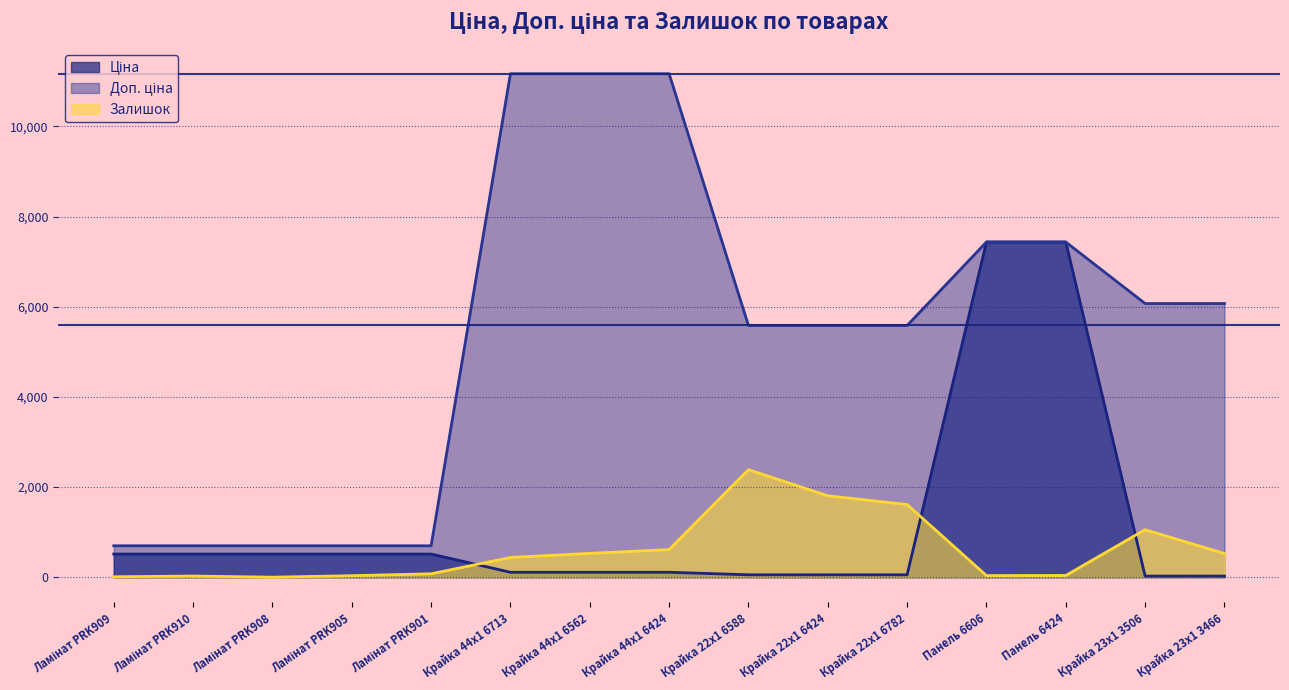

At which category is the sum across all series the highest?

Панель 6424